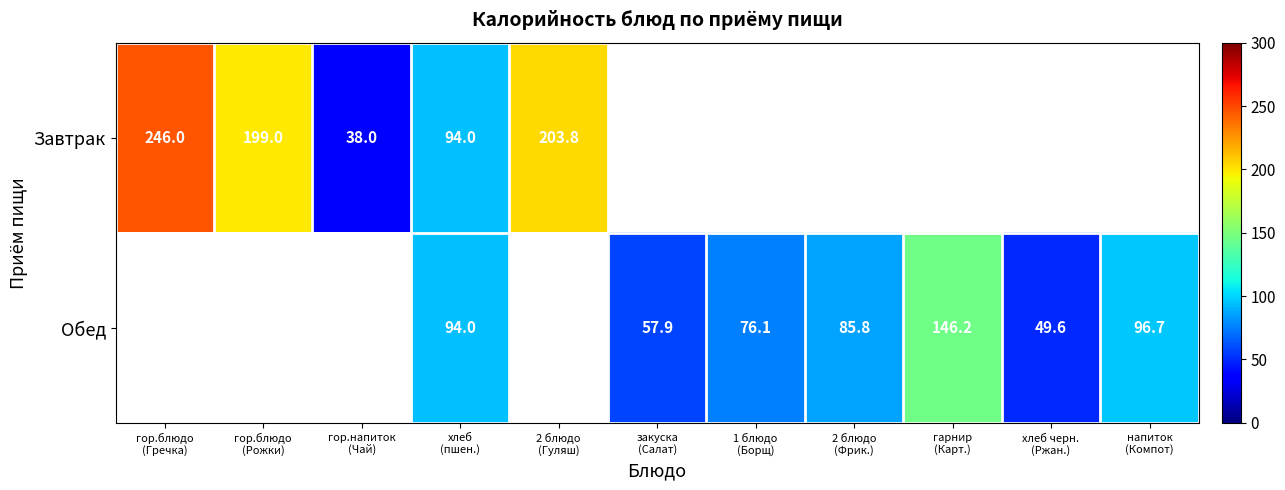

How many categories are shown in the chart?

11